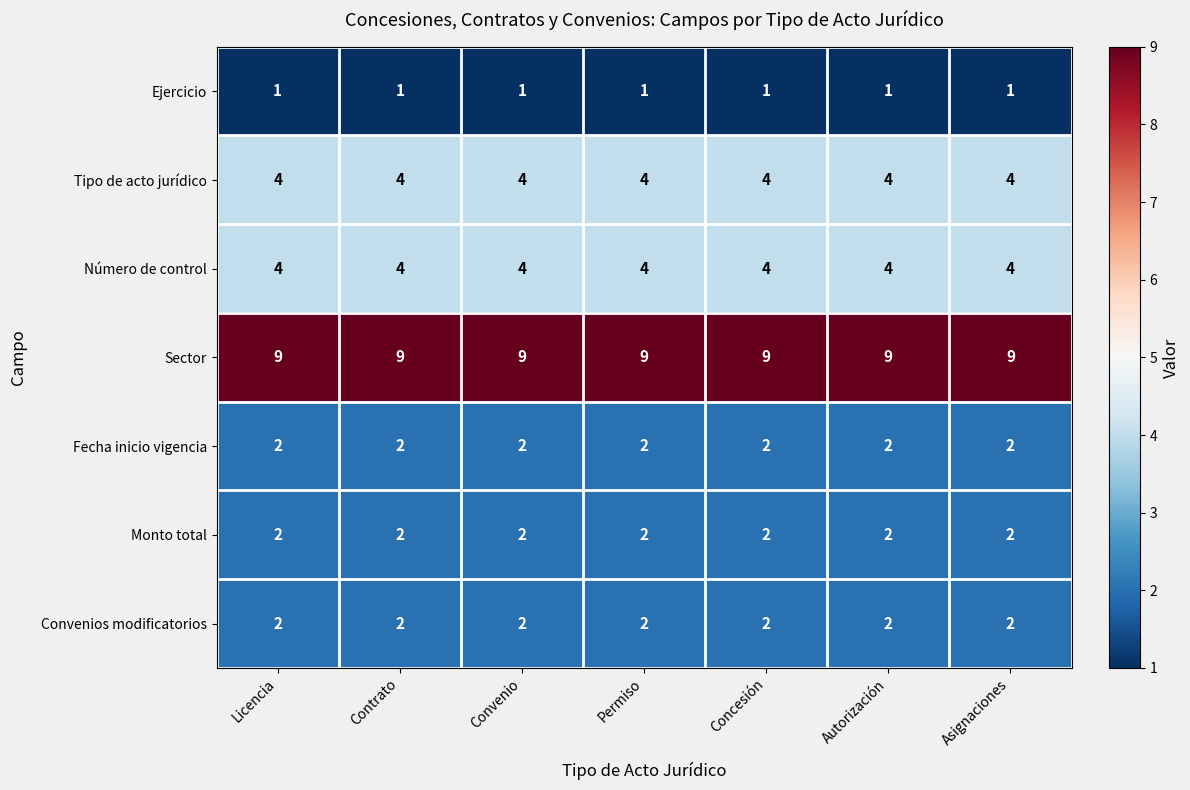

What is the greatest value displayed?

9